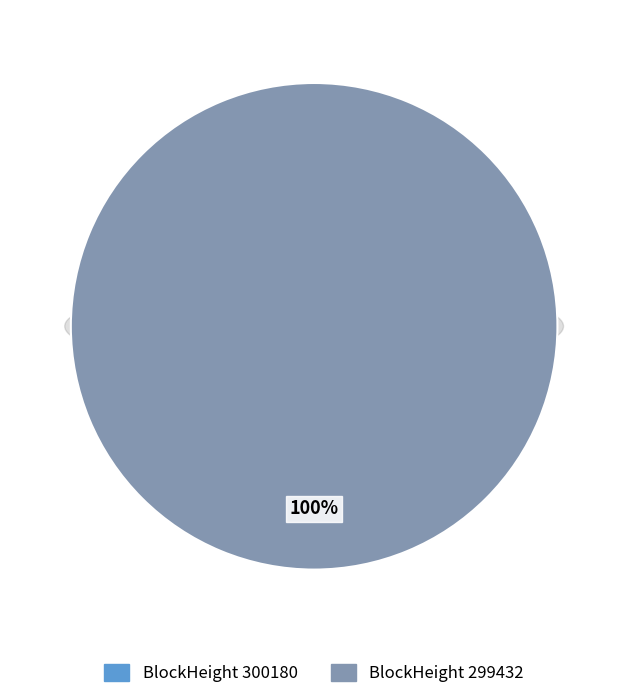

True or false: 300180 accounts for 0% of the total.

True